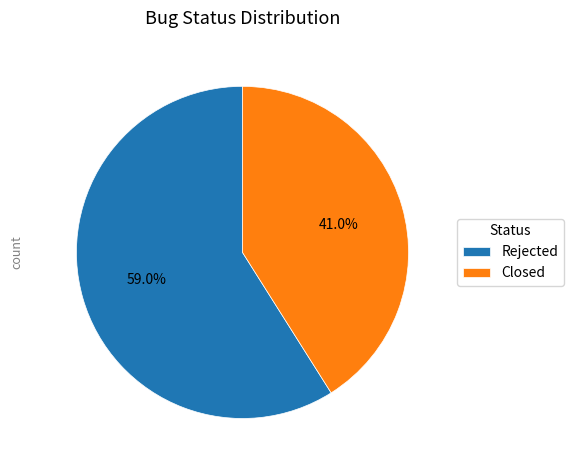

To the nearest percent, what portion does Rejected represent?

59%